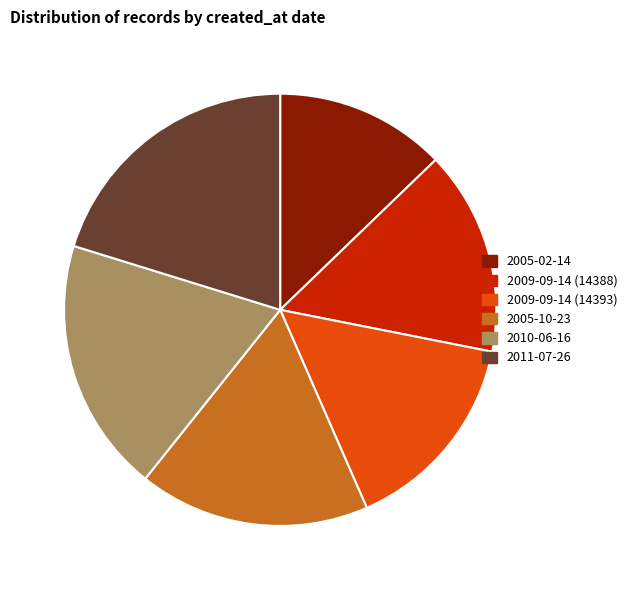

Count the number of slices in the pie.

6